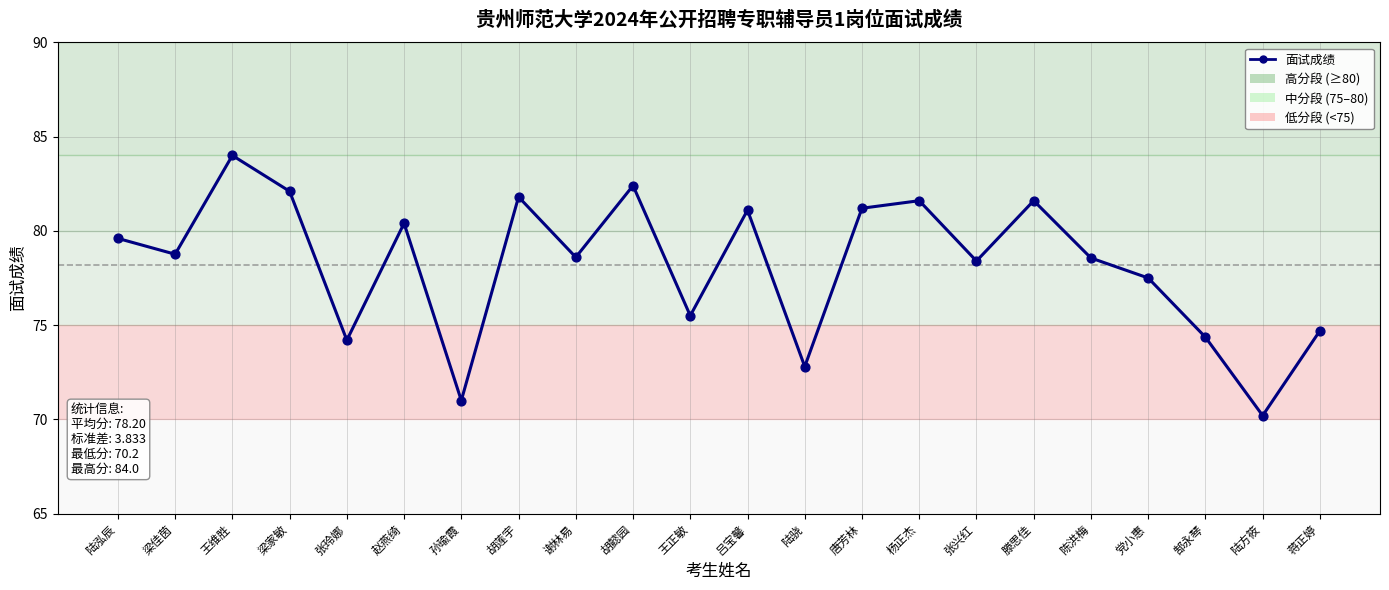

Which has a higher value, 王正敏 or 唐芳林?

唐芳林